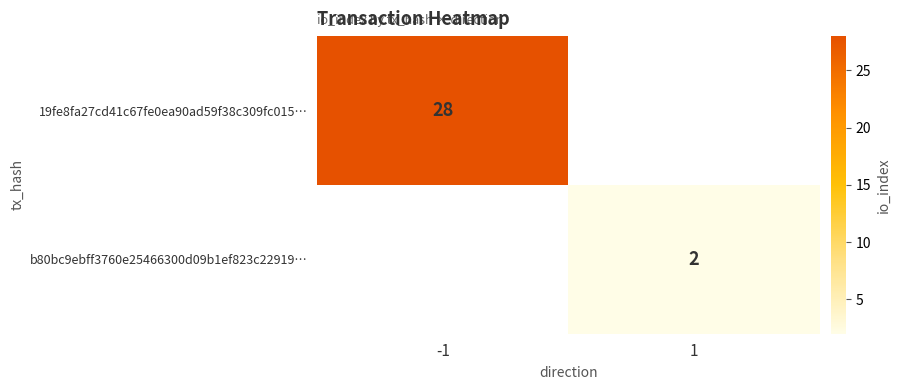

The b80bc9ebff3760e25466300d09b1ef823c22919… series shows 1 at 1. True or false?

False